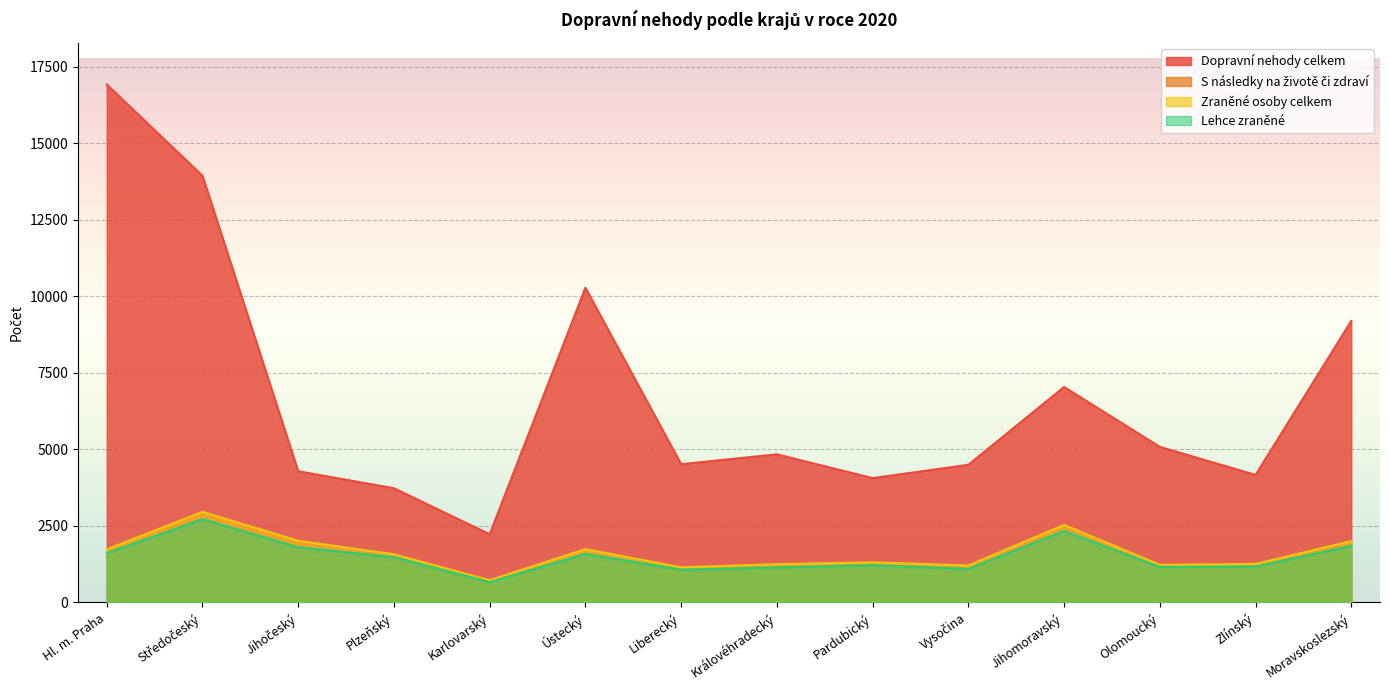

What is the total value across all series at Královéhradecký?

8248